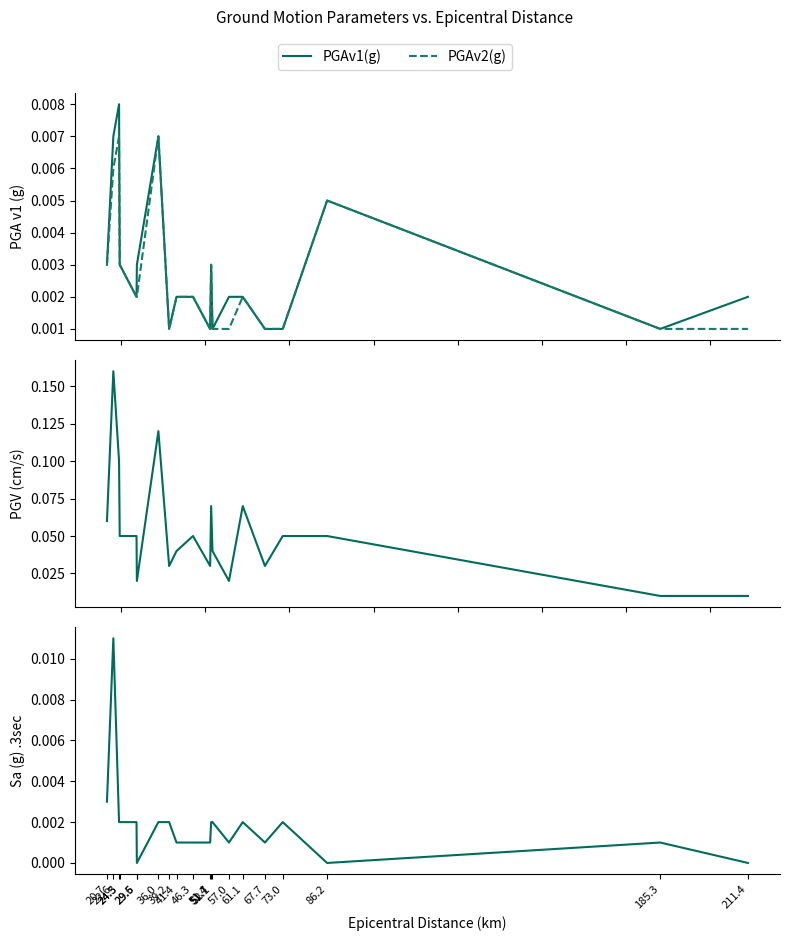

Reading left to right, list all the values displayed in this chart.

PGAv1(g): 0.0	0.0	0.0	0.0	0.0	0.0	0.0	0.0	0.0	0.0	0.0	0.0	0.0	0.0	0.0	0.0	0.0	0.0	0.0	0.0
PGAv2(g): 0.0	0.0	0.0	0.0	0.0	0.0	0.0	0.0	0.0	0.0	0.0	0.0	0.0	0.0	0.0	0.0	0.0	0.0	0.0	0.0
PGV(cm/s): 0.1	0.2	0.1	0.1	0.1	0.0	0.1	0.0	0.0	0.1	0.0	0.1	0.0	0.0	0.1	0.0	0.1	0.1	0.0	0.0
Sa (g) .3sec: 0.0	0.0	0.0	0.0	0.0	0.0	0.0	0.0	0.0	0.0	0.0	0.0	0.0	0.0	0.0	0.0	0.0	0.0	0.0	0.0